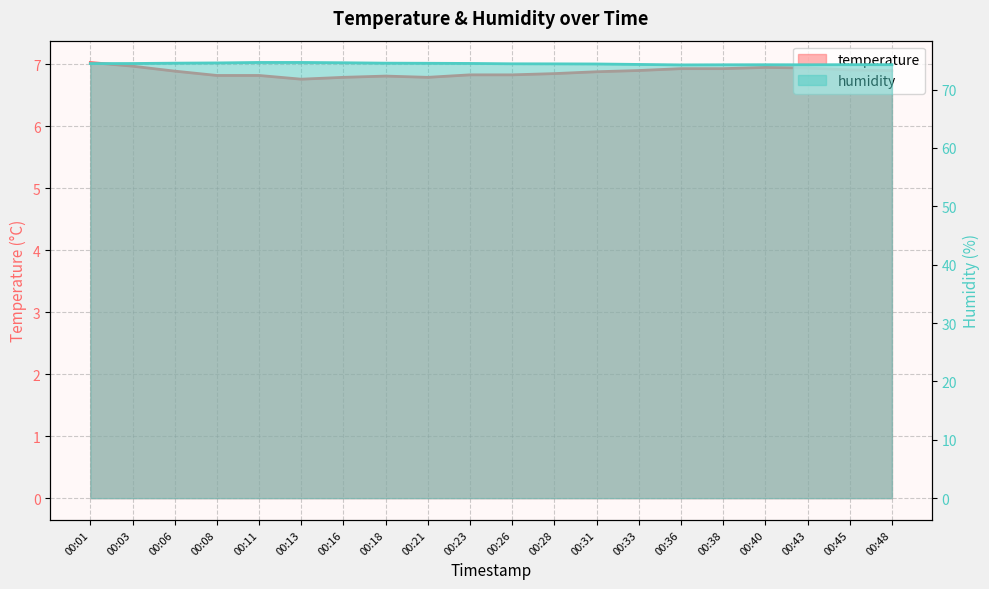

What are all the series names shown in the legend?

temperature, humidity